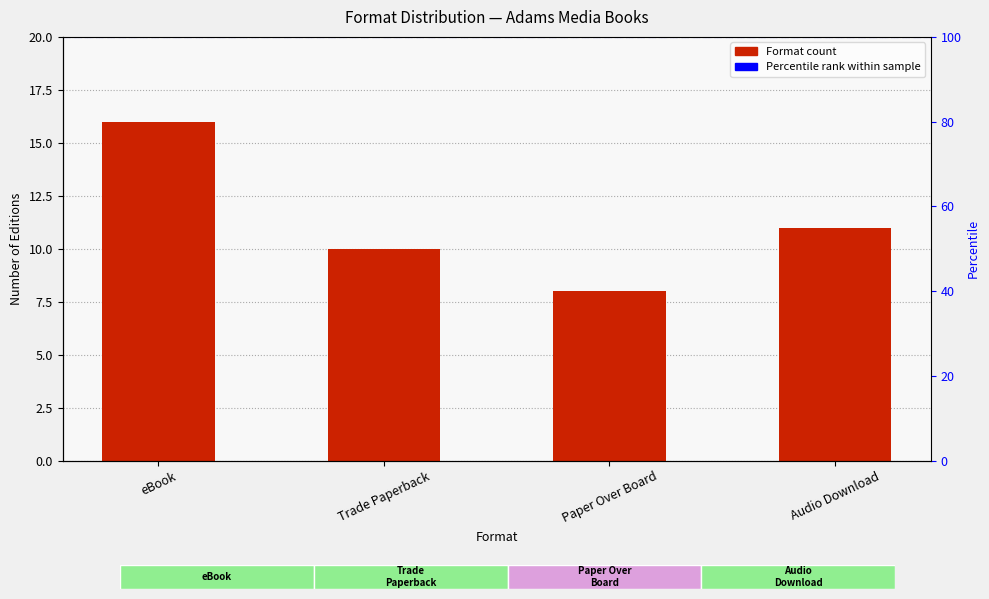

Reading left to right, transcribe all the data shown in this chart.

eBook=16	Trade Paperback=10	Paper Over Board=8	Audio Download=11